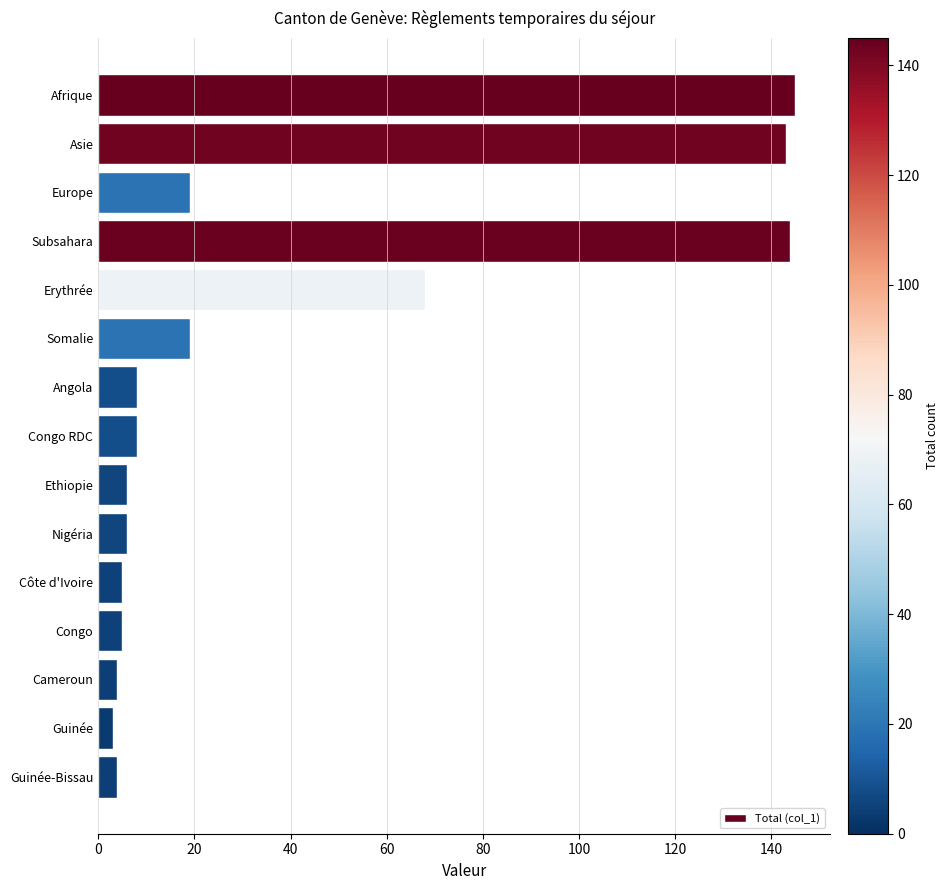

What is the maximum value shown in the chart?

145